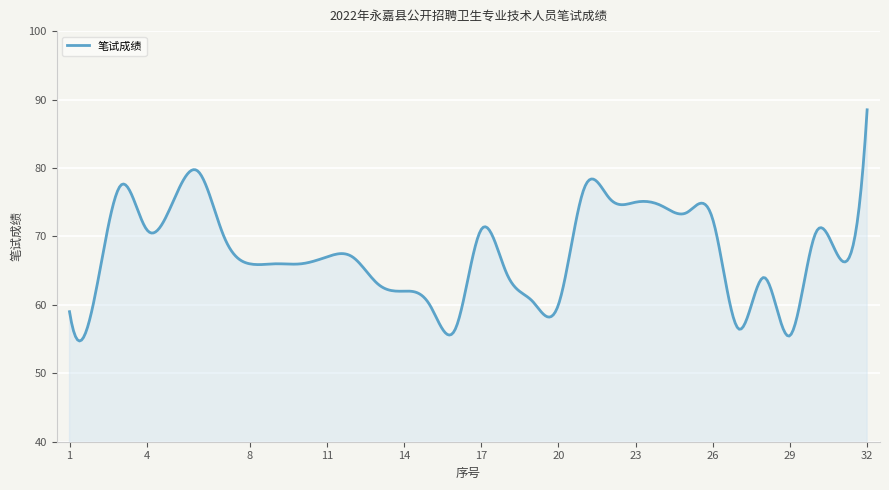

What is the average value?

67.5